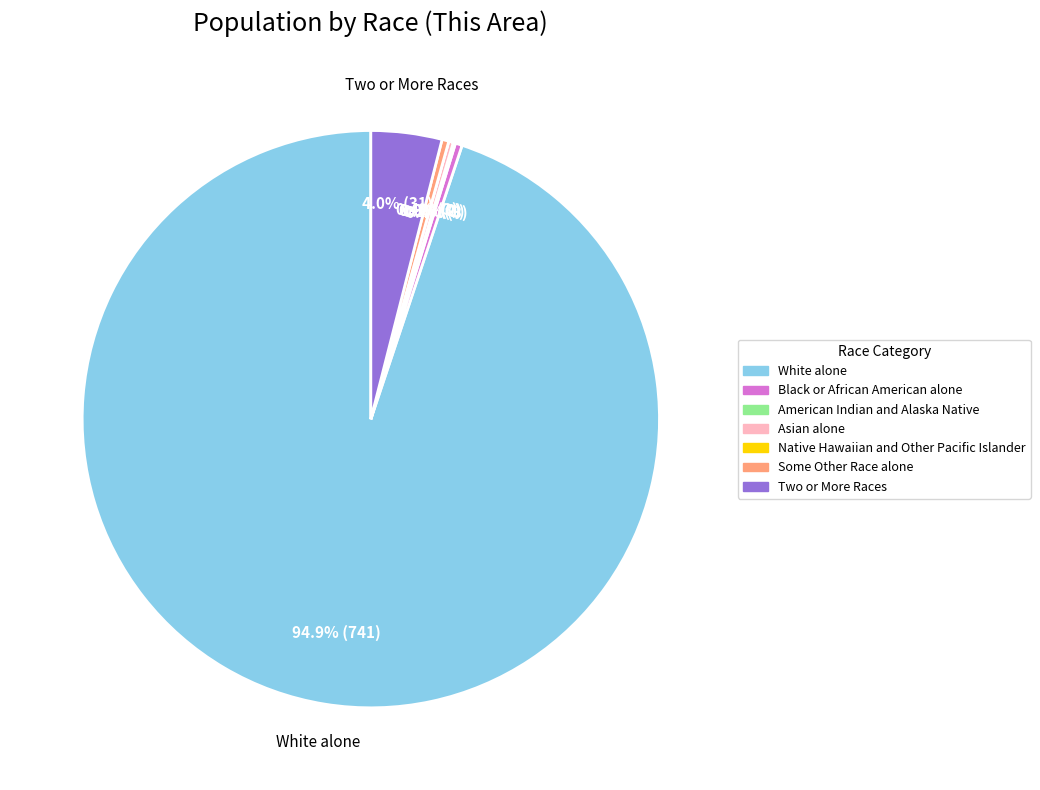

To the nearest percent, what is the difference between the largest and smallest slice percentages?

95%